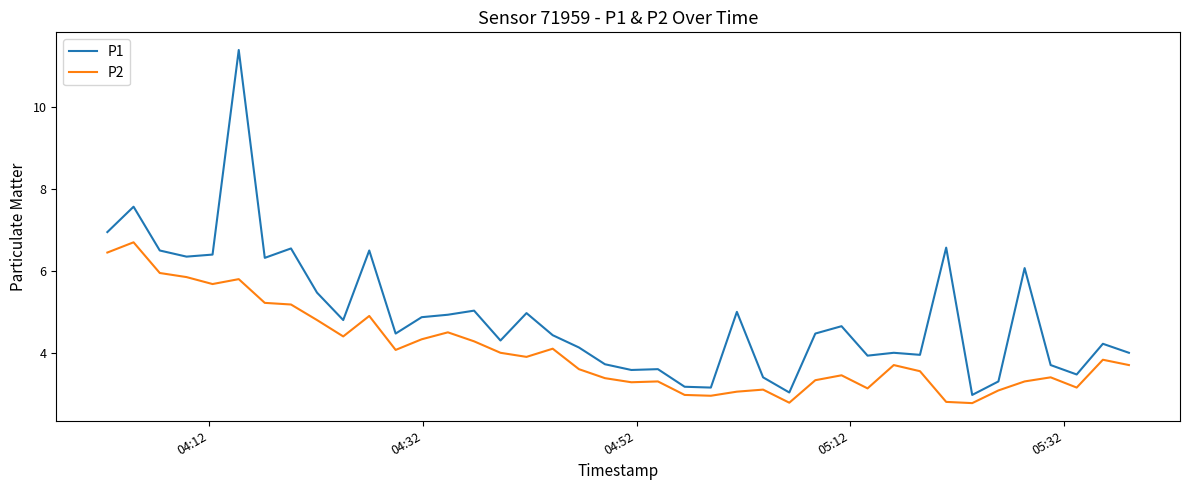

What is the difference between the second highest and minimum values in the P2 series?

3.7